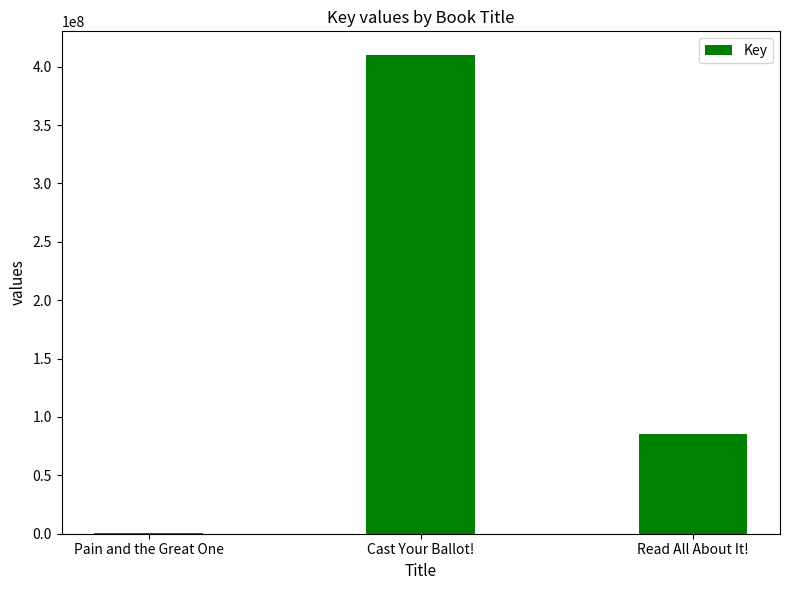

The chart shows a value of 312749 at Pain and the Great One. True or false?

True